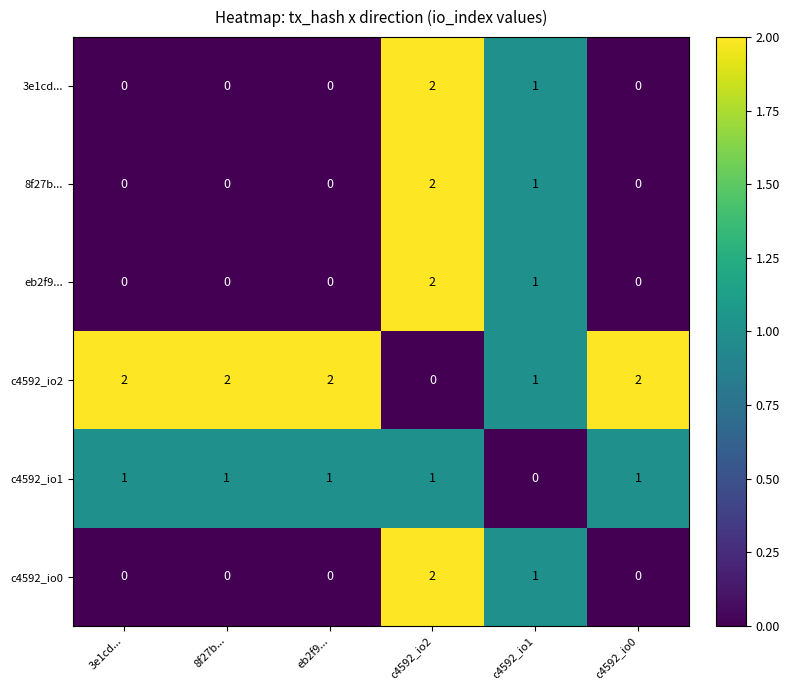

Which has a higher value, c4592_io2 or 3e1cd...?

c4592_io2